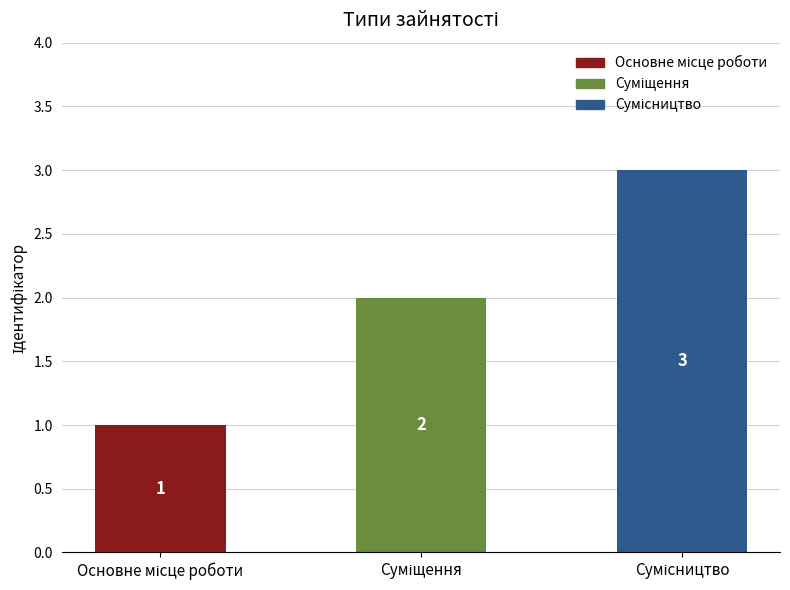

What is the sum of all values?

6